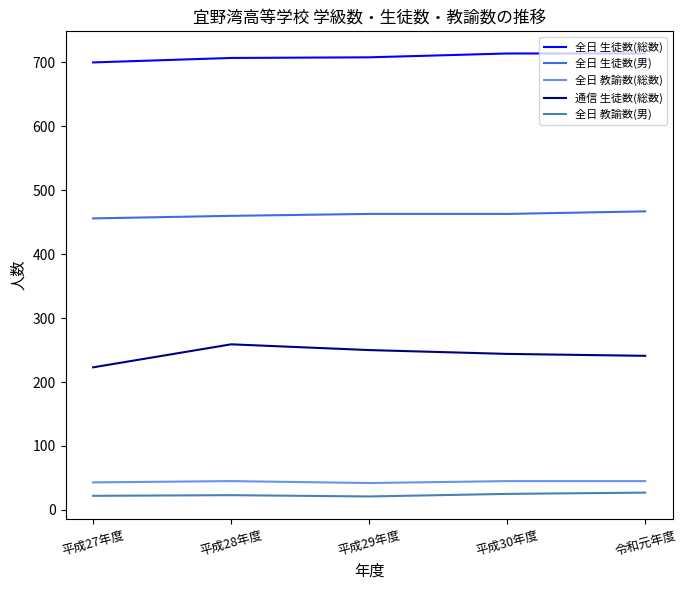

What is the minimum value for 通信 生徒数(総数)?

223